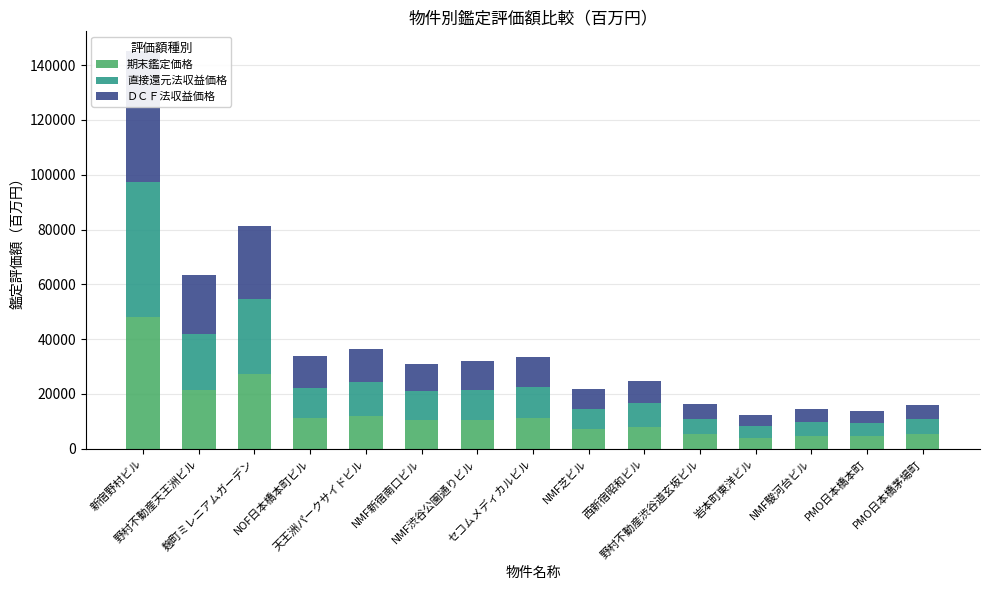

What is the label of the 1st bar from the left?

新宿野村ビル